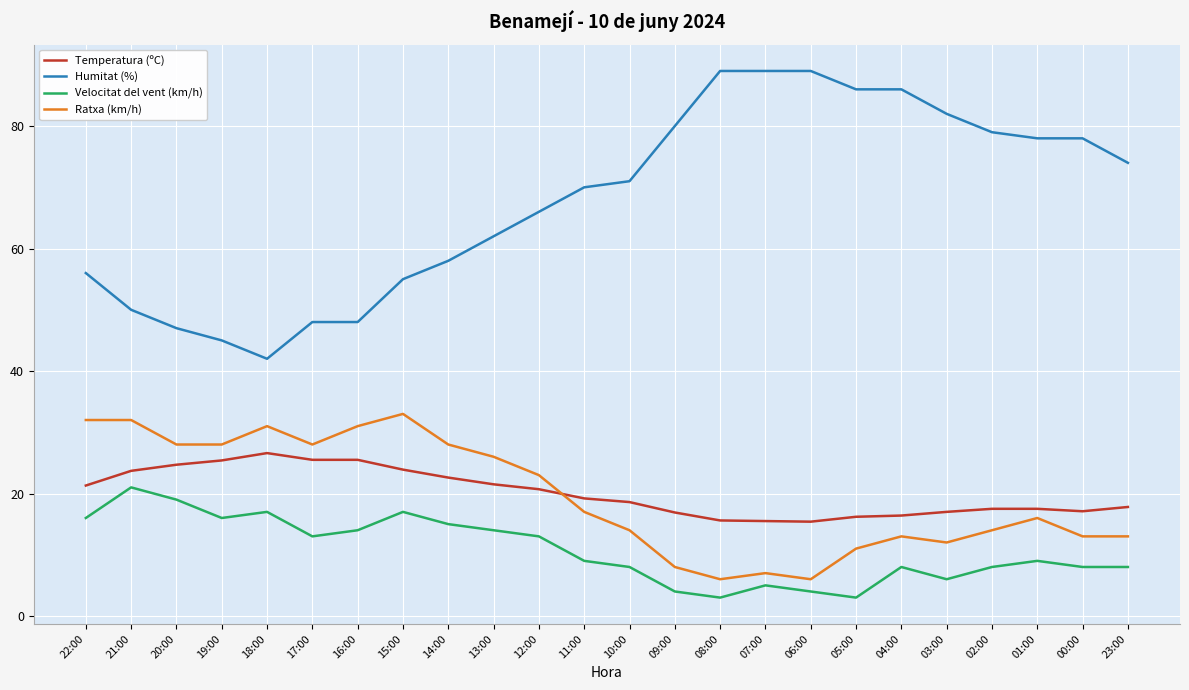

True or false: Ratxa (km/h) and Velocitat del vent (km/h) intersect in this chart.

False